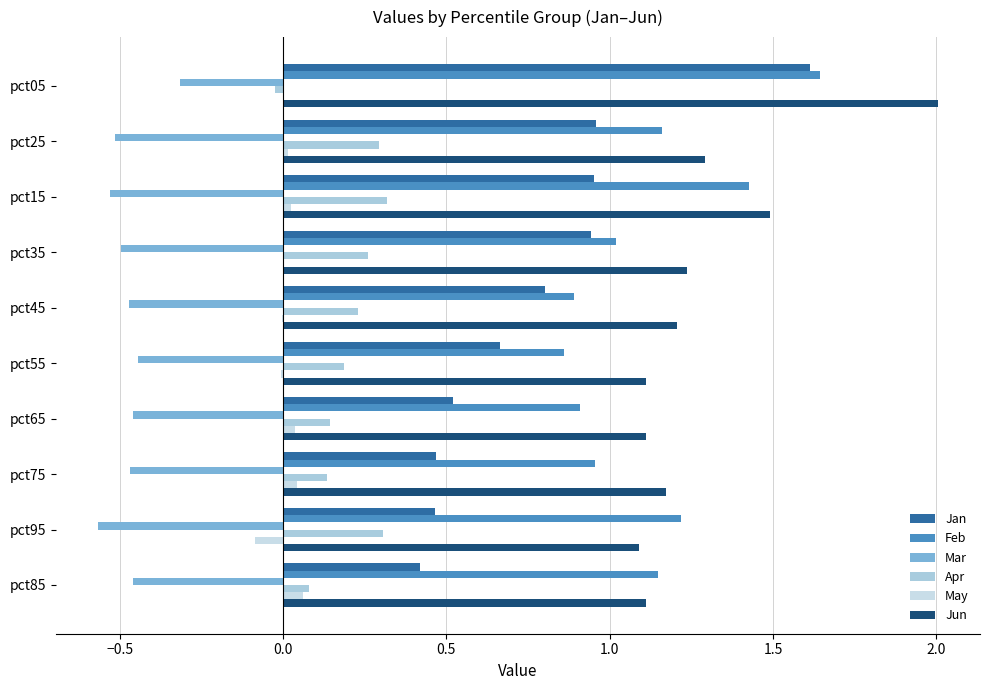

Reading left to right, transcribe all the data shown in this chart.

Jan: 1.6	1.0	1.0	0.9	0.8	0.7	0.5	0.5	0.5	0.4
Feb: 1.6	1.2	1.4	1.0	0.9	0.9	0.9	1.0	1.2	1.1
Mar: -0.3	-0.5	-0.5	-0.5	-0.5	-0.4	-0.5	-0.5	-0.6	-0.5
Apr: -0.0	0.3	0.3	0.3	0.2	0.2	0.1	0.1	0.3	0.1
May: 0.0	0.0	0.0	-0.0	-0.0	-0.0	0.0	0.0	-0.1	0.1
Jun: 2.0	1.3	1.5	1.2	1.2	1.1	1.1	1.2	1.1	1.1